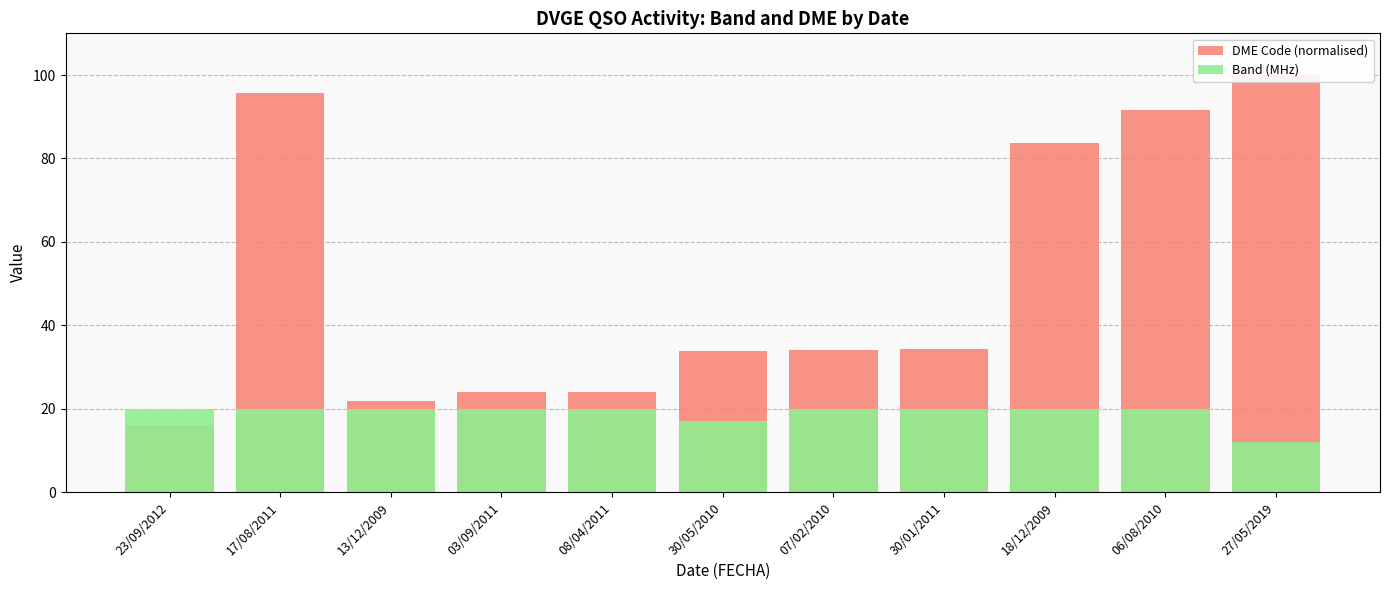

The Band (MHz) series shows 20.0 at 06/08/2010. True or false?

True